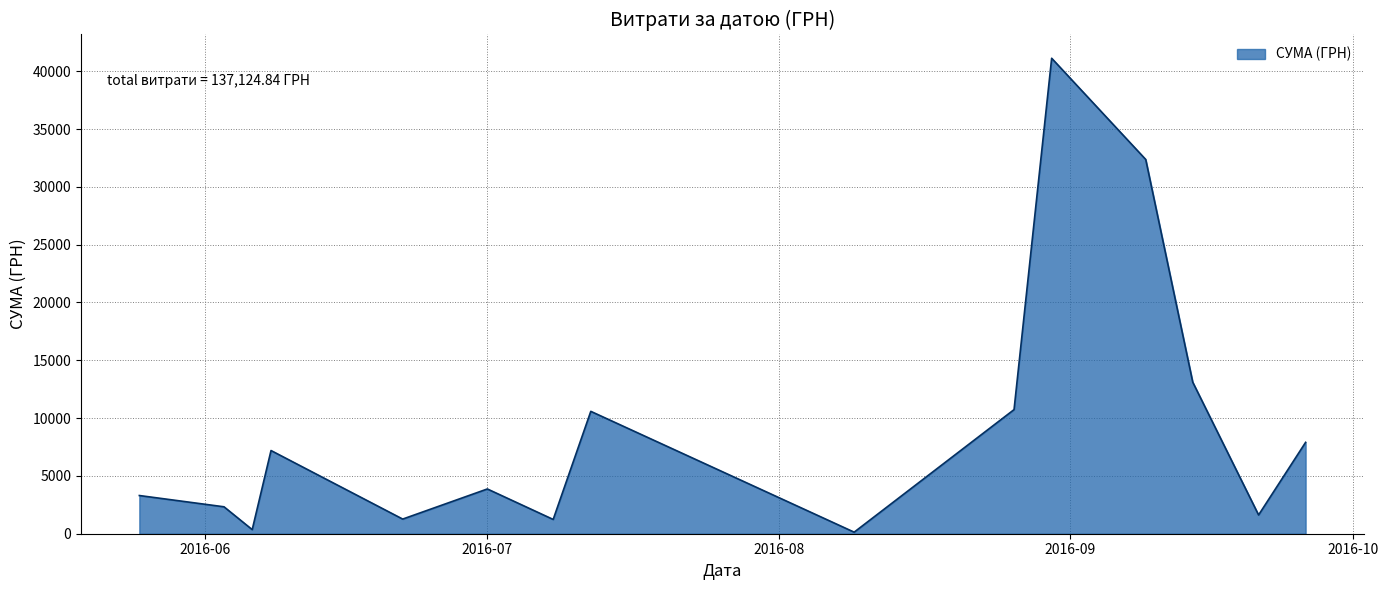

What is the sum of all values?

137124.8